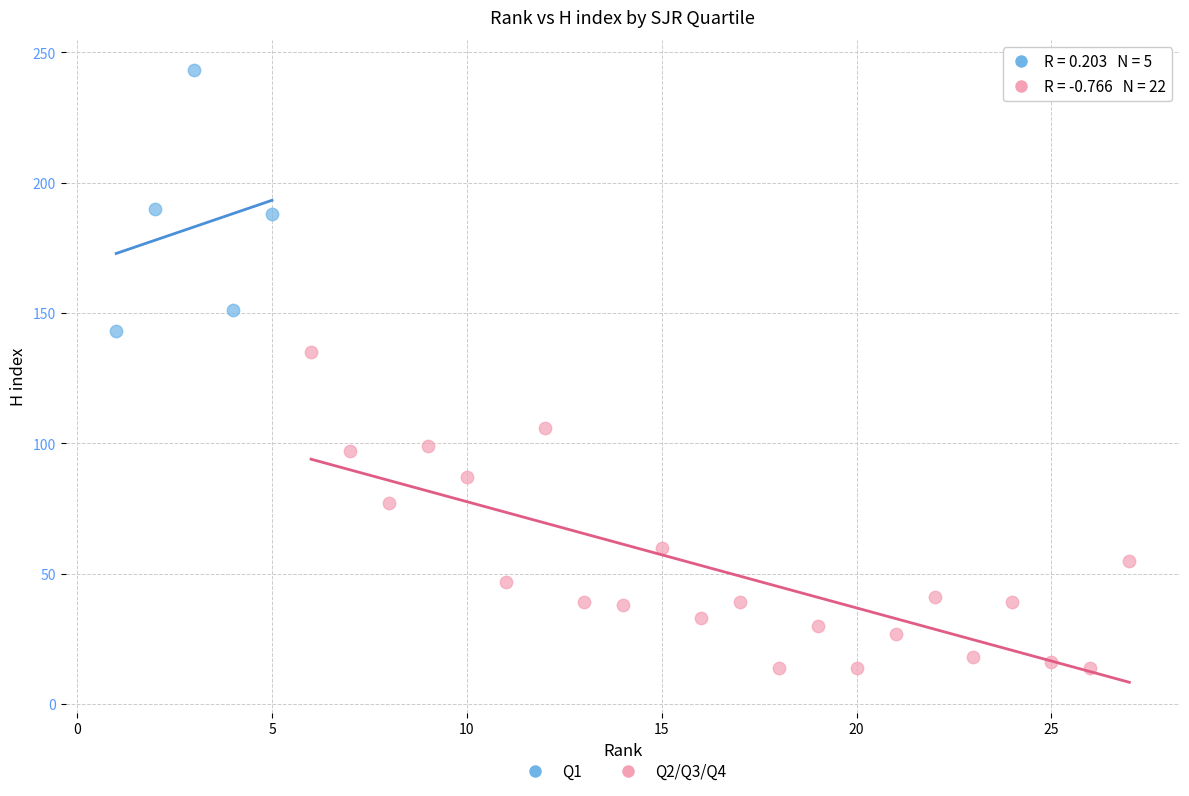

Which series has the widest spread of Y values?

Q2/Q3/Q4